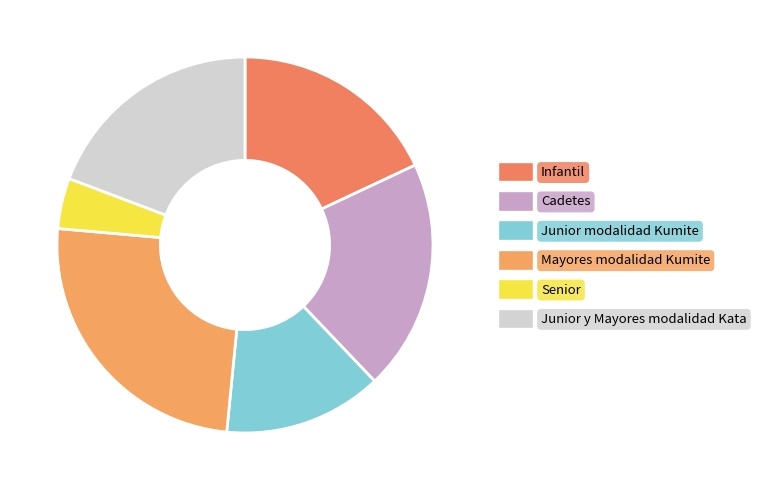

How many segments does this pie chart have?

6